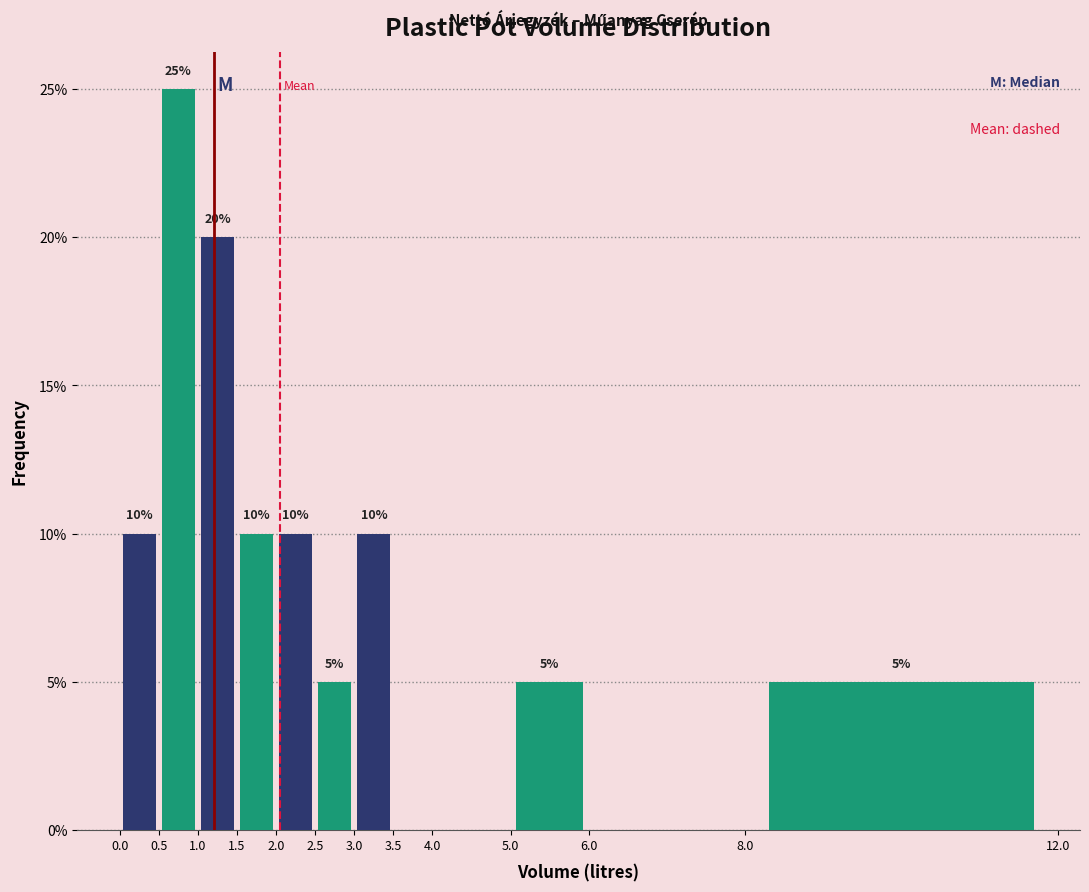

Which range on the x-axis has the tallest bar?

0.5 to 1.0